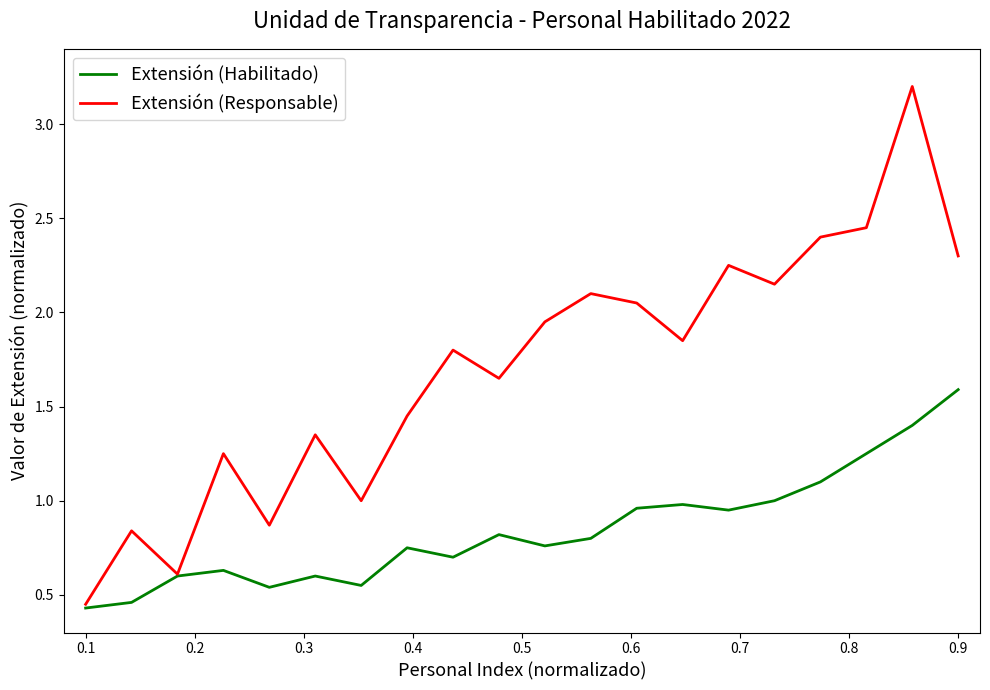

Which series has the largest range (max minus min)?

Extensión (Responsable)